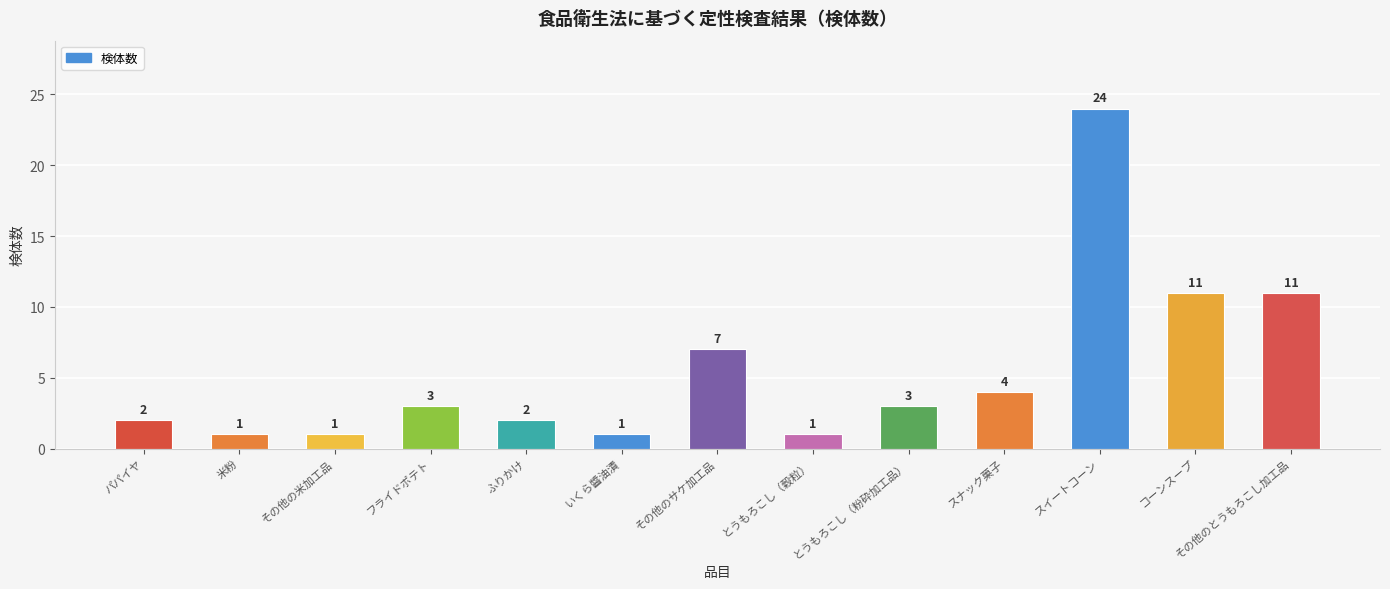

What is the ratio of the value at スナック菓子 to the value at パパイヤ?

2.0